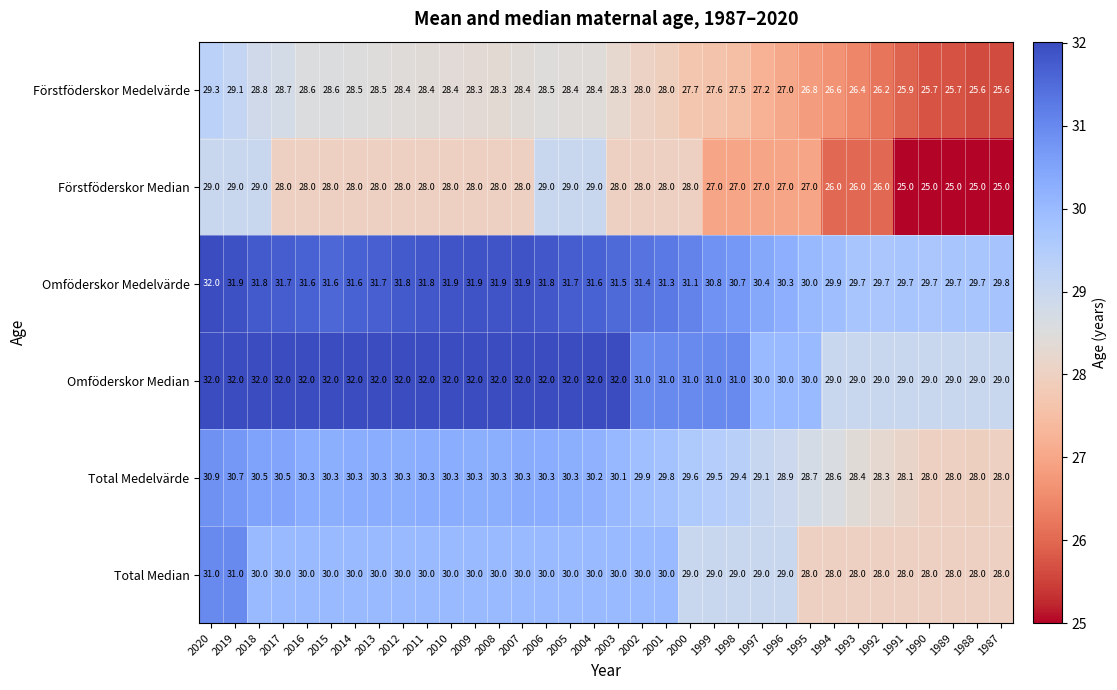

At 2011, list the series in order from largest to smallest.

Omföderskor Median, Omföderskor Medelvärde, Total Medelvärde, Total Median, Förstföderskor Medelvärde, Förstföderskor Median